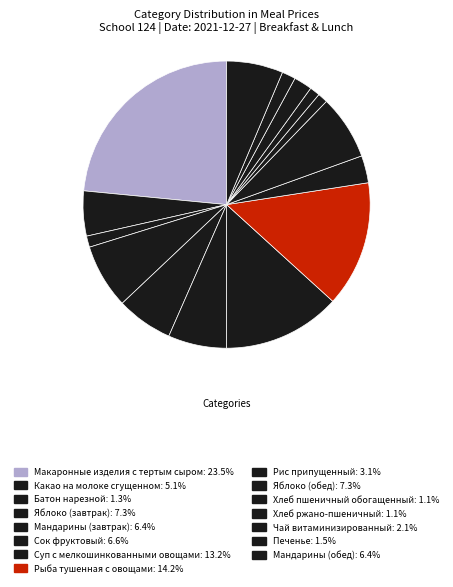

How many segments does this pie chart have?

15